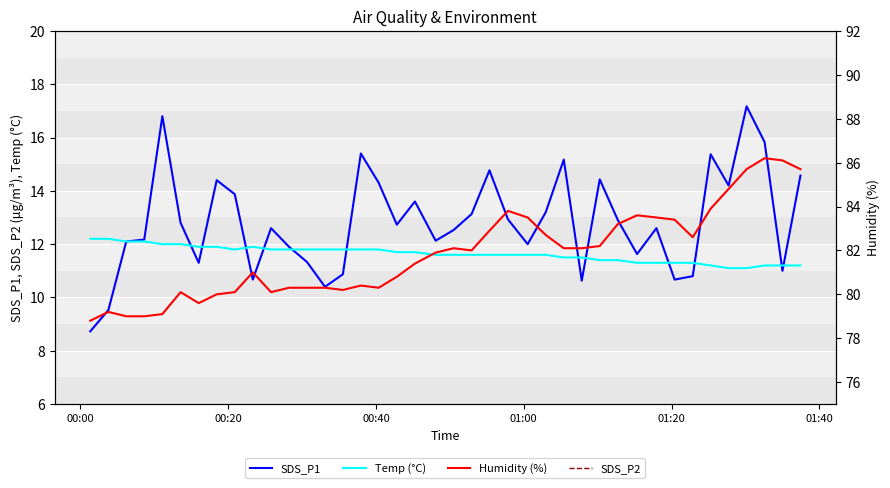

Reading left to right, extract all data points from this chart.

SDS_P1: 8.7	9.5	12.1	12.2	16.8	12.8	11.3	14.4	13.9	10.7	12.6	11.9	11.3	10.4	10.9	15.4	14.3	12.7	13.6	12.1	12.5	13.1	14.8	12.9	12.0	13.2	15.2	10.6	14.4	12.9	11.6	12.6	10.7	10.8	15.4	14.2	17.2	15.8	11.0	14.6
Temp (°C): 12.2	12.2	12.1	12.1	12.0	12.0	11.9	11.9	11.8	11.9	11.8	11.8	11.8	11.8	11.8	11.8	11.8	11.7	11.7	11.6	11.6	11.6	11.6	11.6	11.6	11.6	11.5	11.5	11.4	11.4	11.3	11.3	11.3	11.3	11.2	11.1	11.1	11.2	11.2	11.2
Humidity (%): 78.8	79.2	79.0	79.0	79.1	80.1	79.6	80.0	80.1	81.0	80.1	80.3	80.3	80.3	80.2	80.4	80.3	80.8	81.4	81.9	82.1	82.0	82.9	83.8	83.5	82.7	82.1	82.1	82.2	83.2	83.6	83.5	83.4	82.6	83.9	84.8	85.7	86.2	86.1	85.7
SDS_P2: 7.8	8.5	8.7	8.2	9.4	9.7	8.3	9.1	9.3	8.9	10.0	8.9	7.7	8.0	8.5	10.1	10.2	10.1	9.7	9.8	9.1	10.7	10.9	10.1	9.0	9.3	10.2	9.2	10.6	9.4	10.1	10.1	9.5	9.7	11.1	10.6	11.7	10.7	9.7	10.6